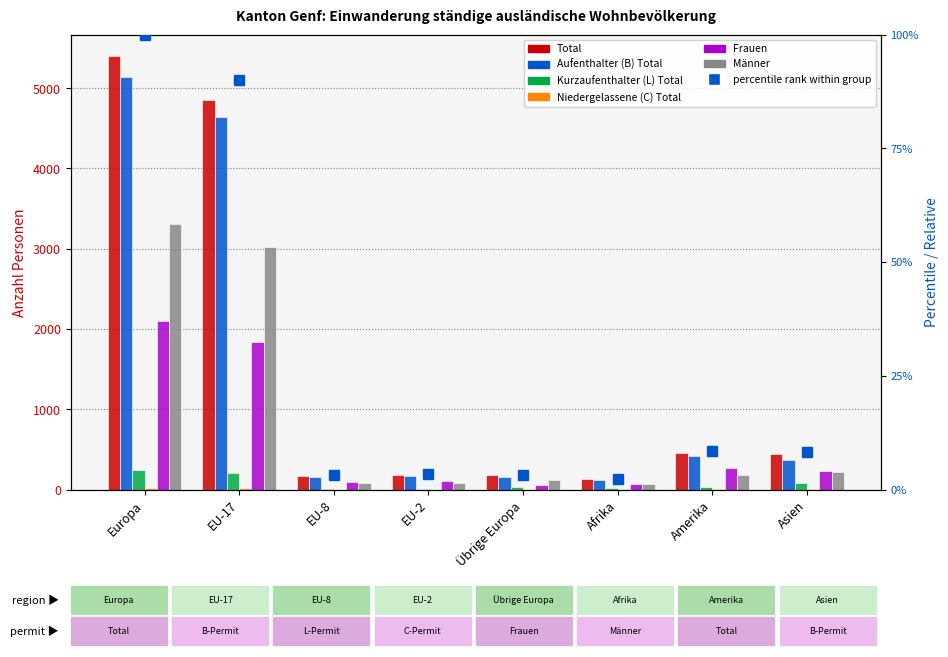

At how many categories does at least one series exceed 1940?

2